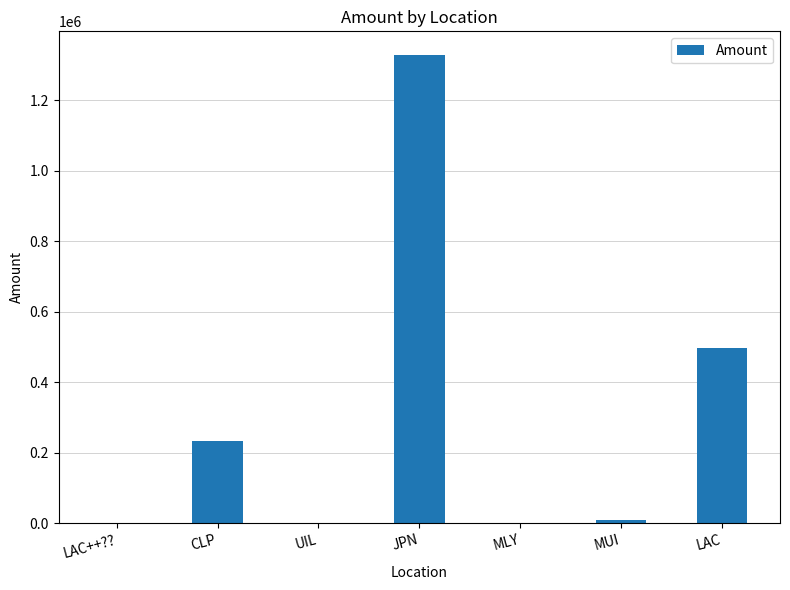

Which category has the highest value across all series?

JPN